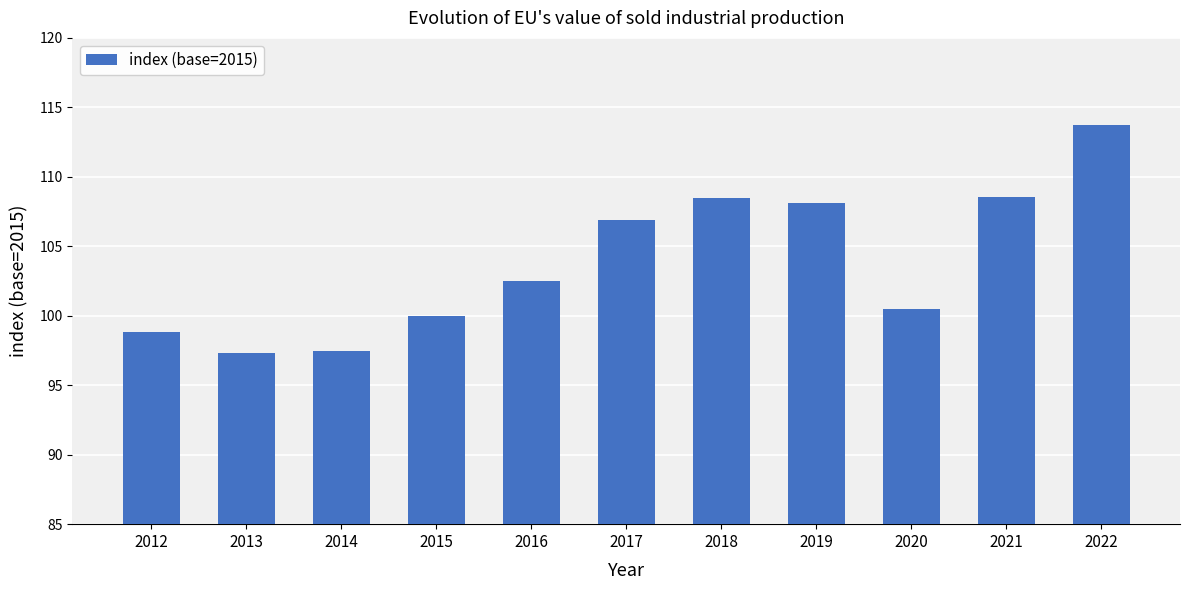

What is the difference between the maximum and second lowest values?

16.2